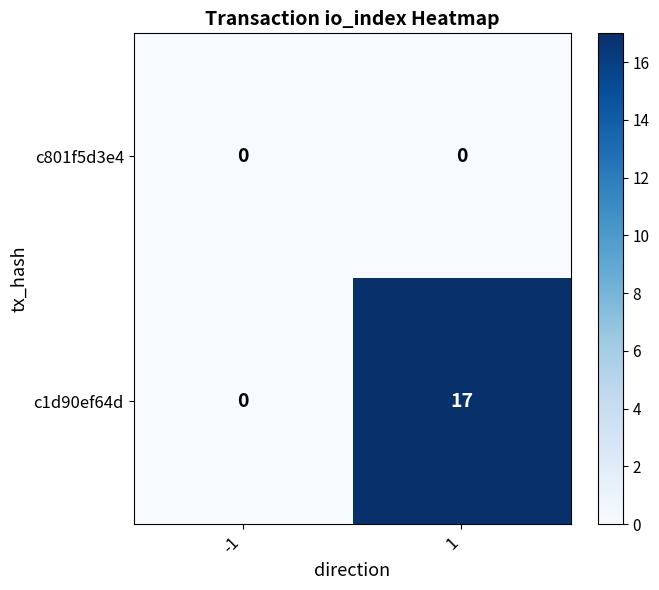

What is the difference between the highest and lowest values at 1?

17